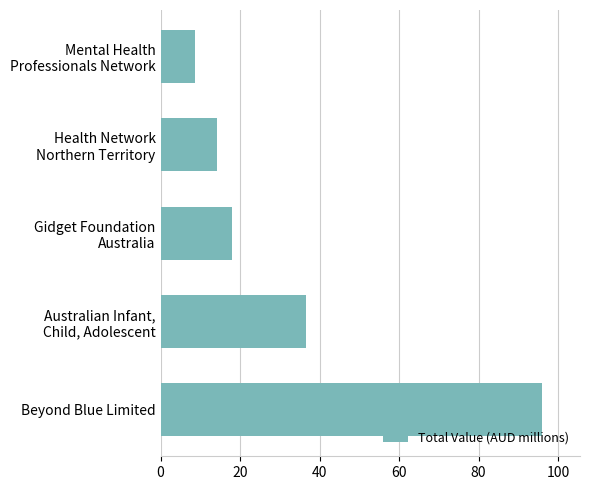

Which category has the highest value across all series?

Beyond Blue Limited